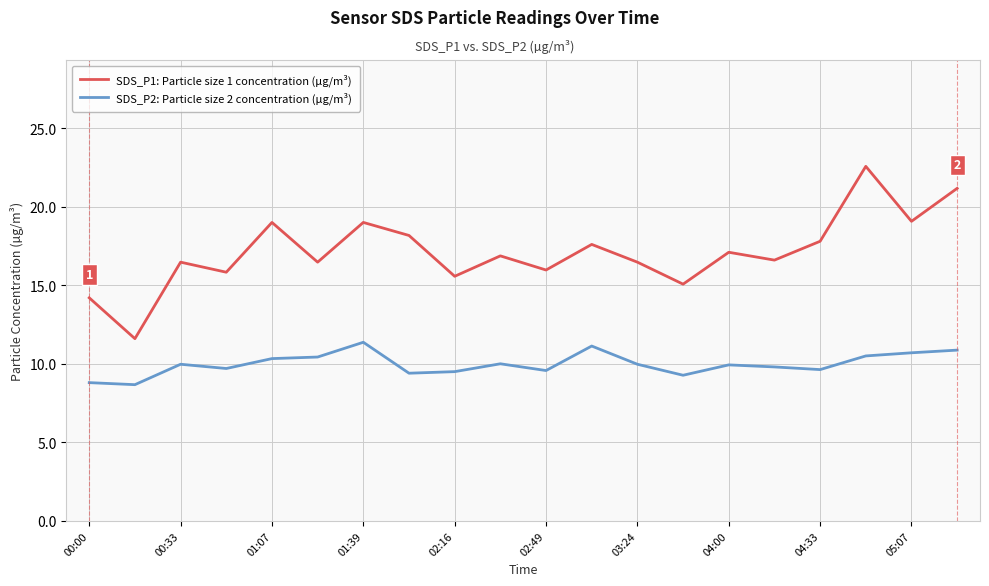

What is the maximum value shown in the chart?

22.6